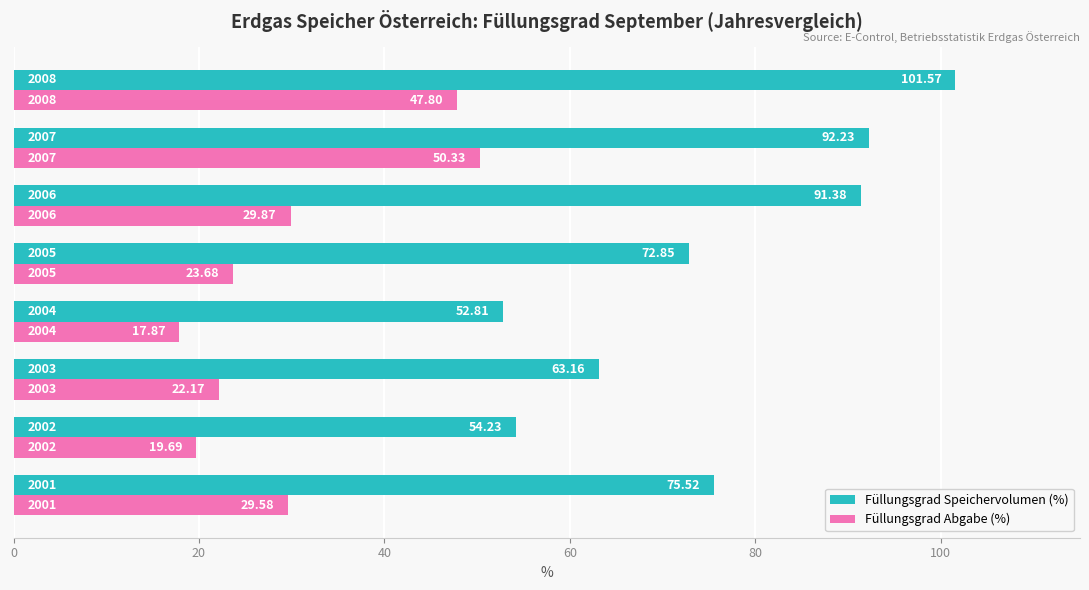

Which series has the largest total across all categories?

Füllungsgrad Speichervolumen (%)